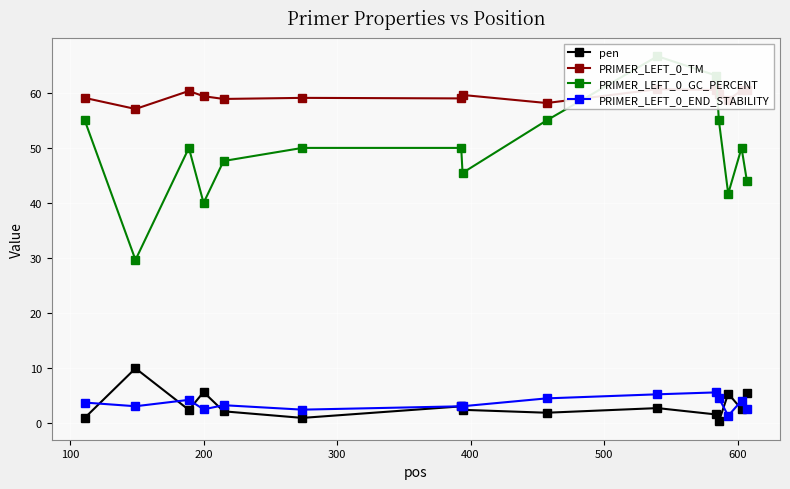

What is the value of the pen point at the 11th from the left?

1.5